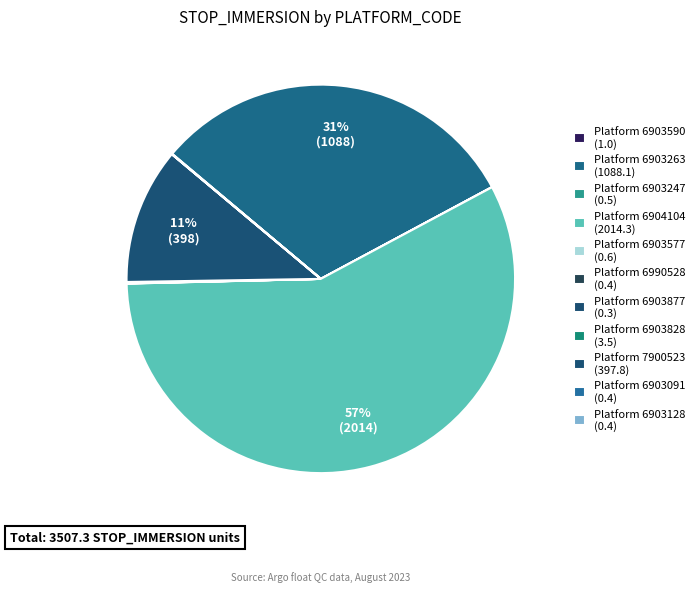

What is the majority slice?

6904104